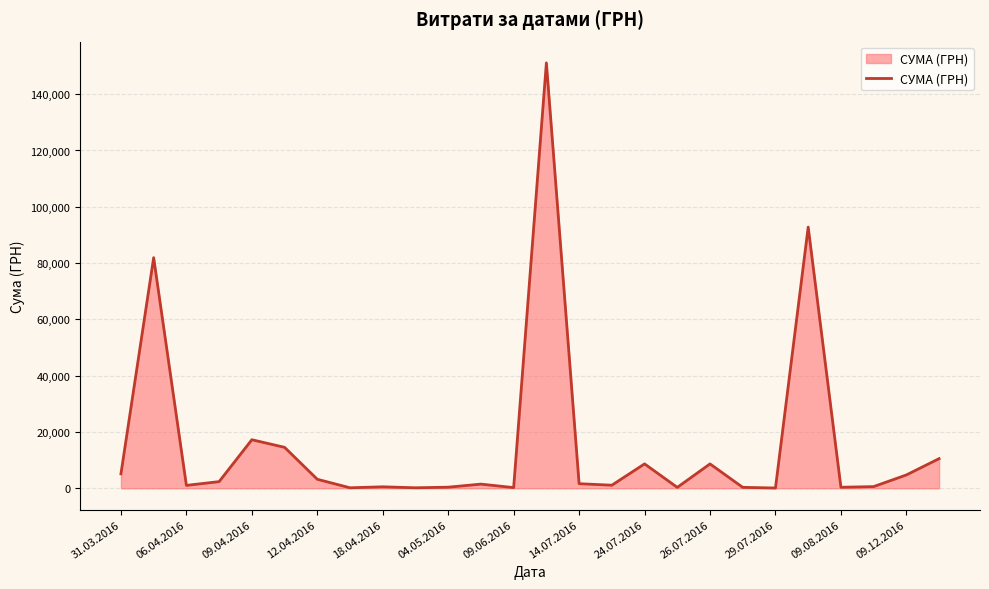

What is the difference between the maximum and minimum values?

151018.1